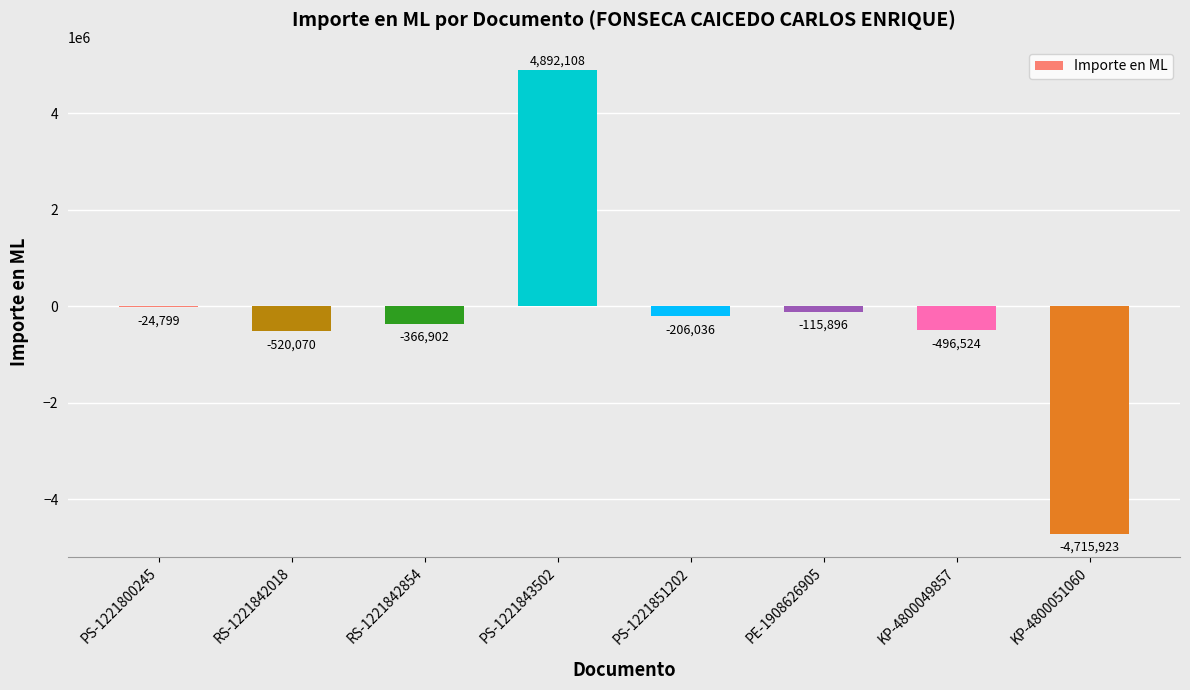

Which category has the highest value across all series?

PS-1221843502